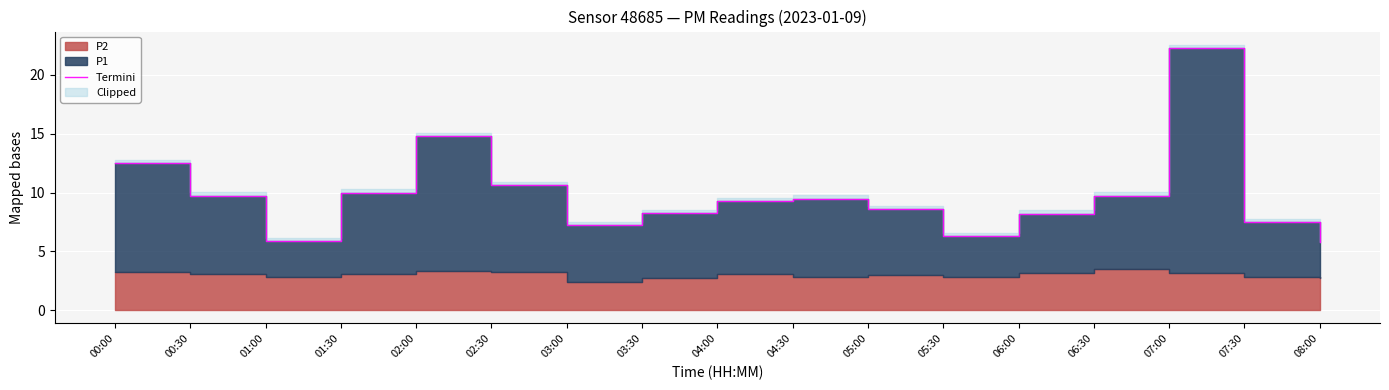

List the labels in order of value, largest first.

07:00, 02:00, 00:00, 02:30, 01:30, 00:30, 06:30, 04:30, 04:00, 05:00, 03:30, 06:00, 07:30, 03:00, 05:30, 01:00, 08:00